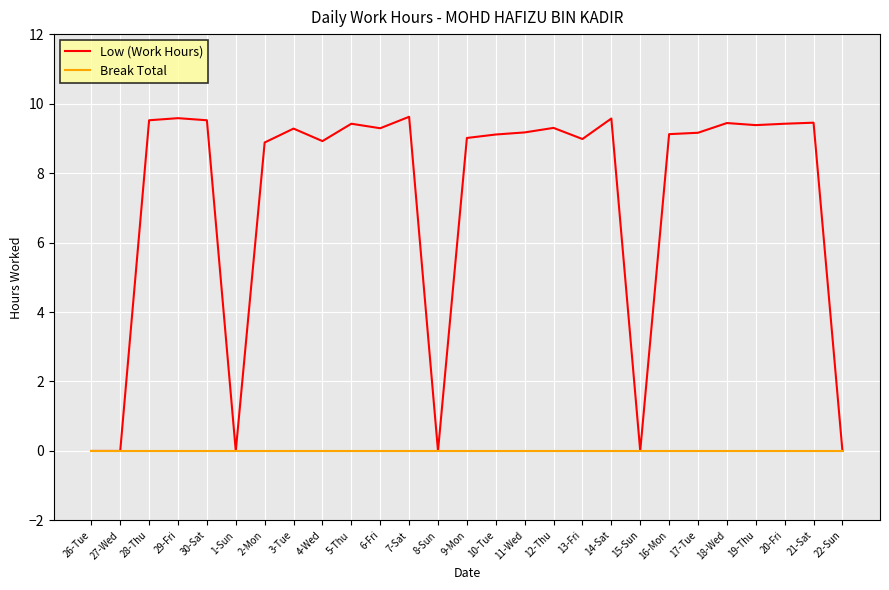

True or false: Low (Work Hours) has a value of 9.6 at 7-Sat.

True